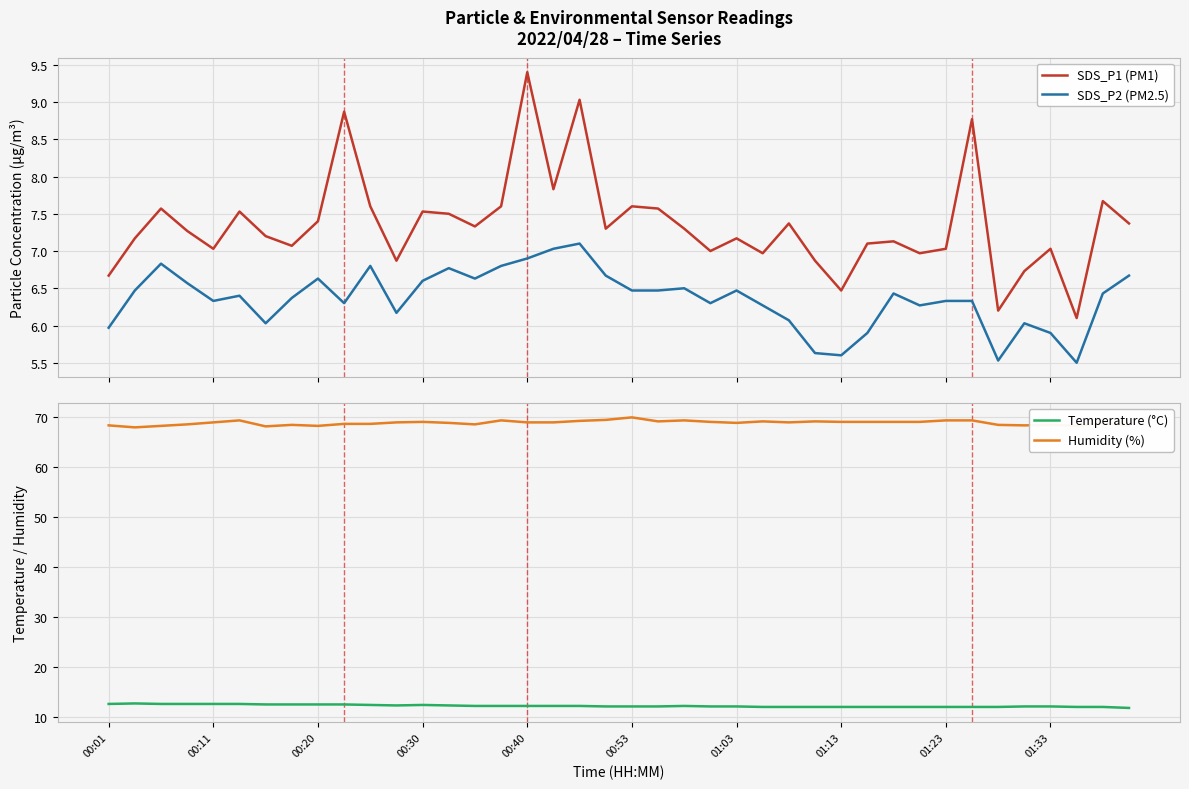

True or false: SDS_P2 (PM2.5) and SDS_P1 (PM1) intersect in this chart.

False